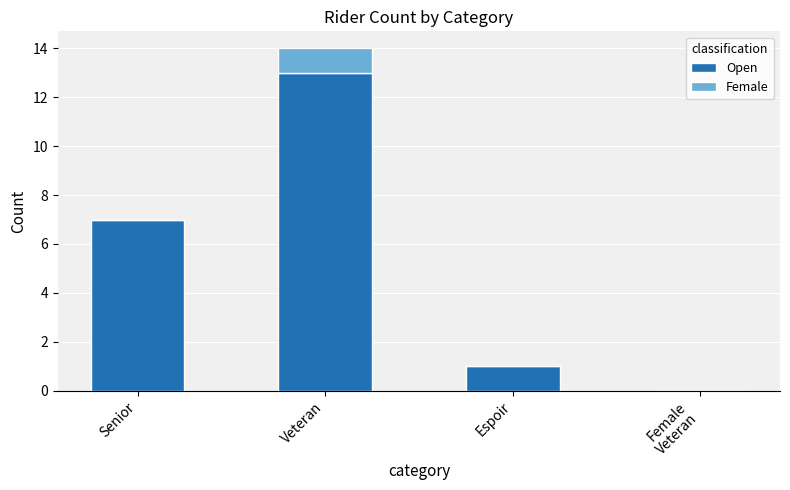

True or false: Open has a value of 22 at Veteran.

False